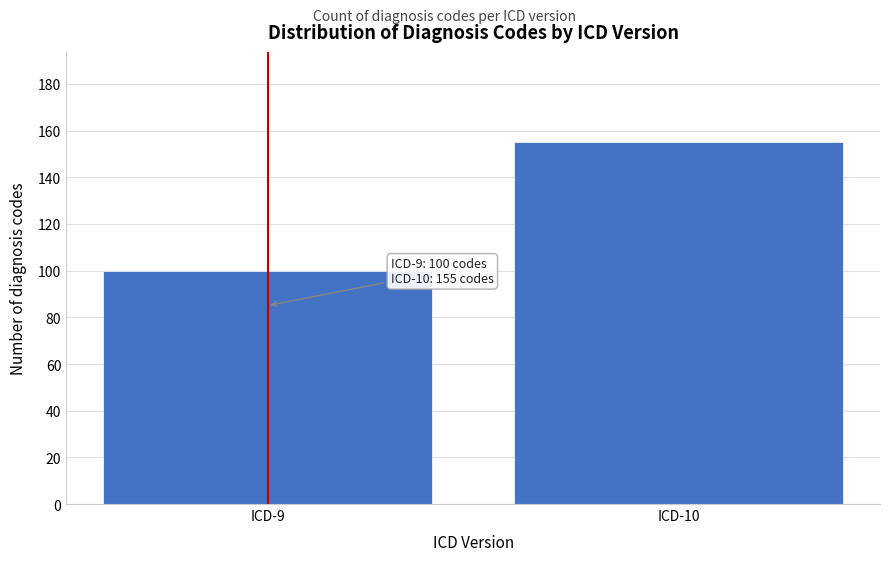

Reading left to right, extract all data points from this chart.

ICD-9=100	ICD-10=155